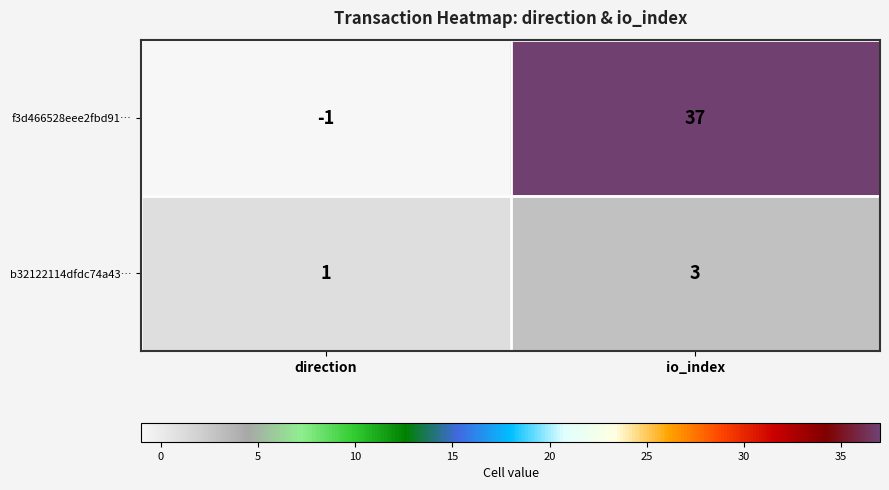

Reading left to right, transcribe all the data shown in this chart.

f3d466528eee2fbd91…: -1	37
b32122114dfdc74a43…: 1	3